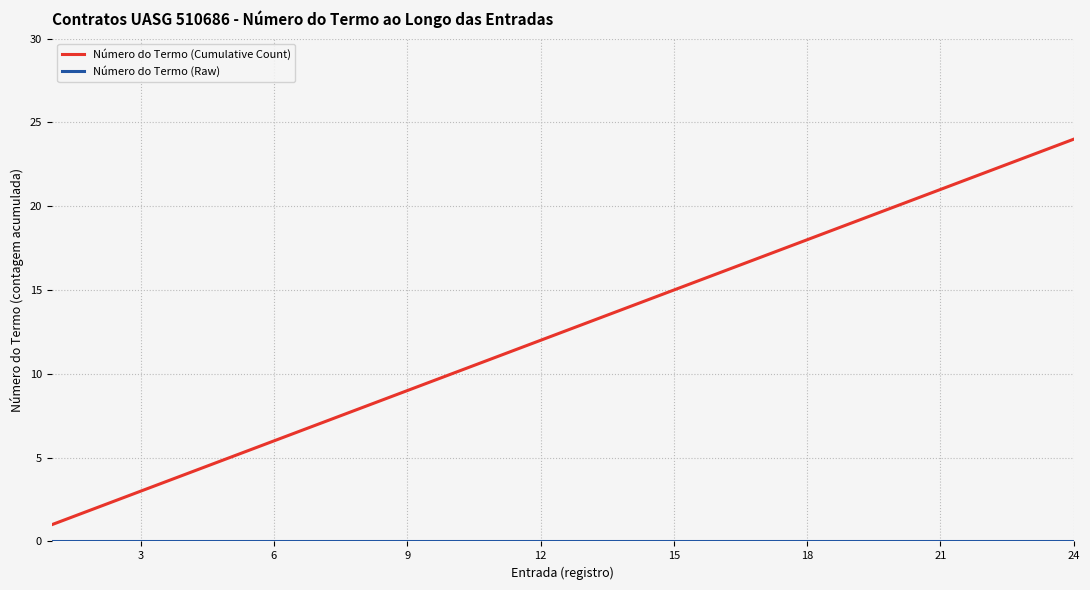

Which series has the largest total across all categories?

Número do Termo (Cumulative Count)